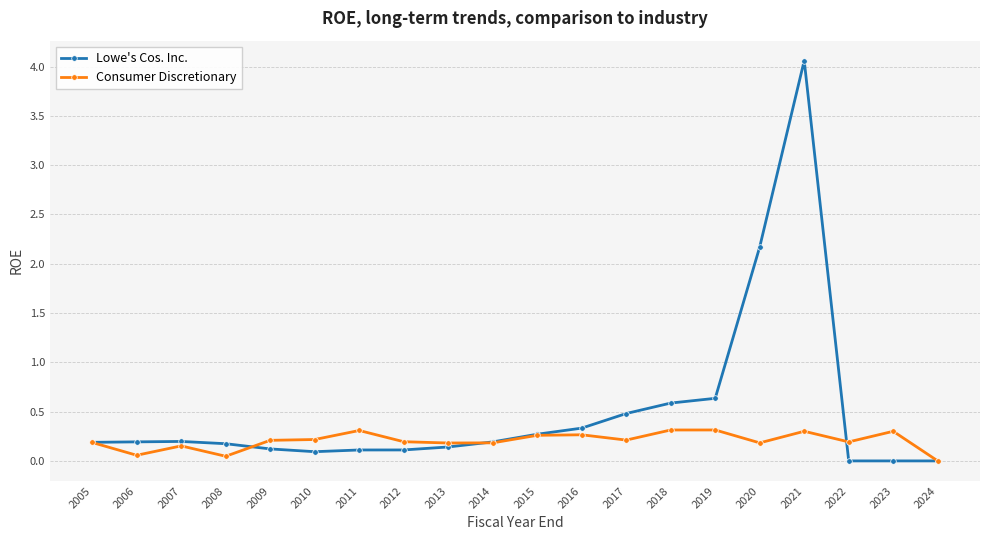

Where is Consumer Discretionary nearest to the value 0?

2024